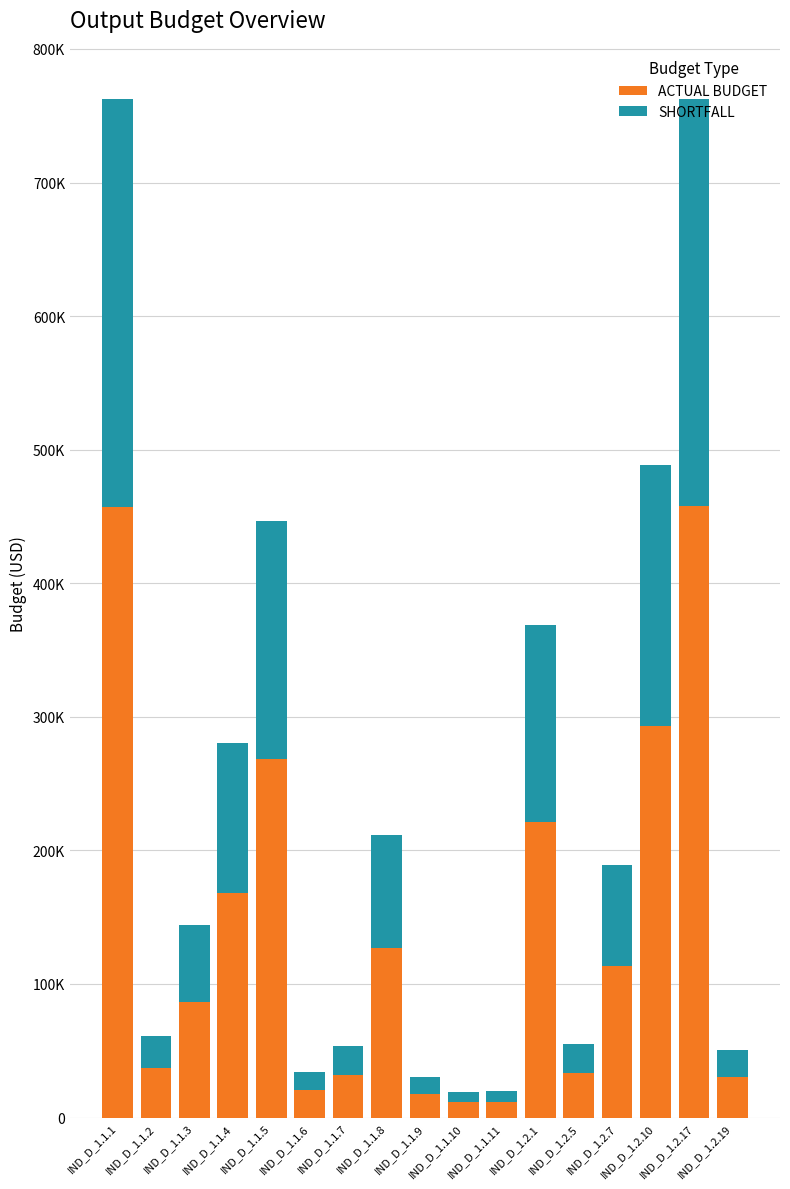

What are all the series names shown in the legend?

ACTUAL BUDGET, SHORTFALL